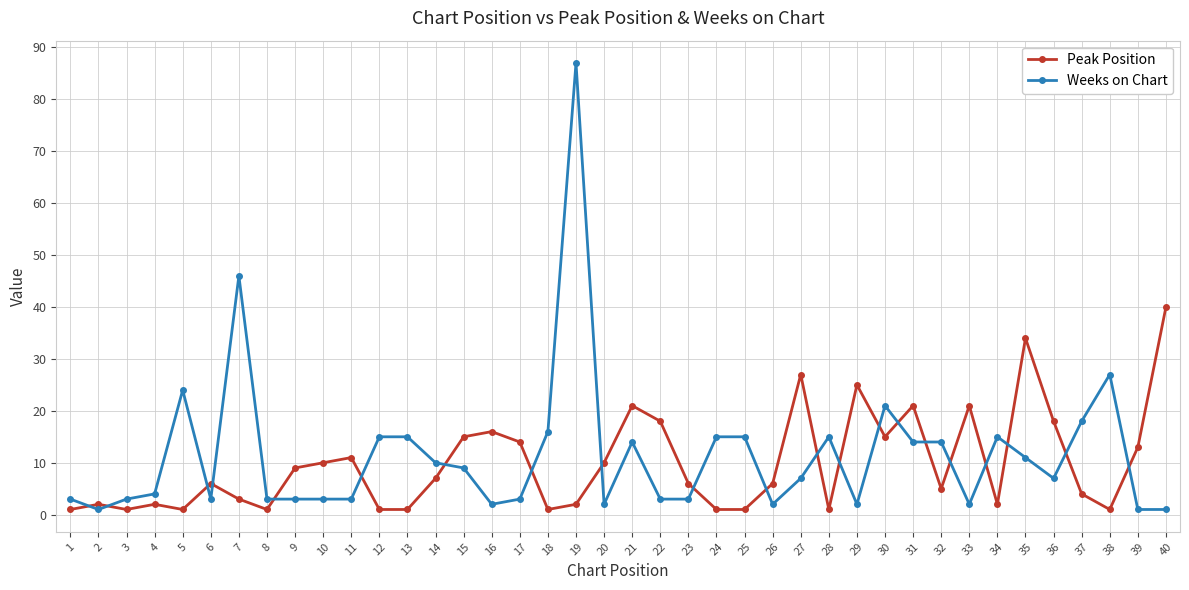

Count the number of data series in this chart.

2